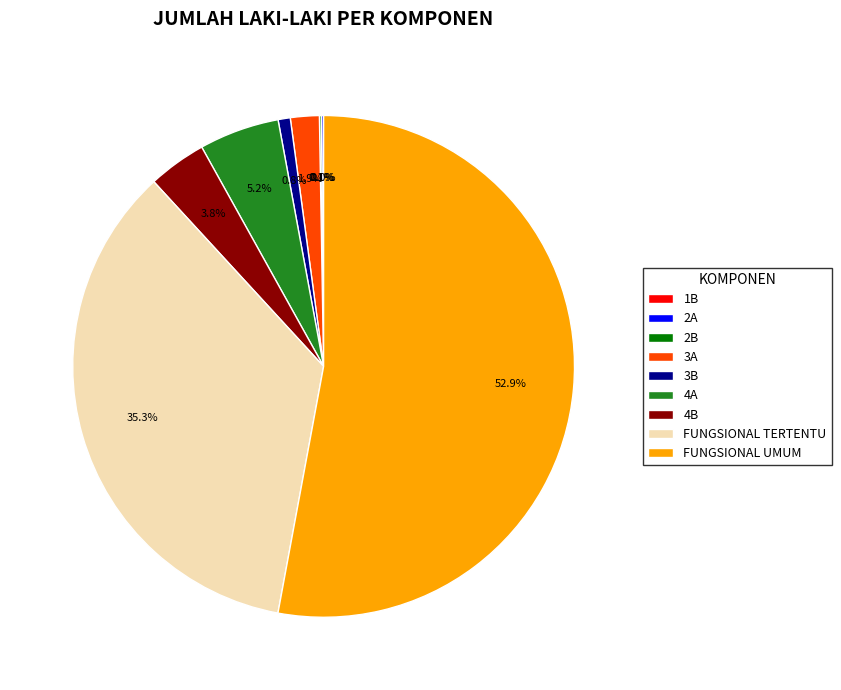

Which category has the biggest portion of the pie?

FUNGSIONAL UMUM